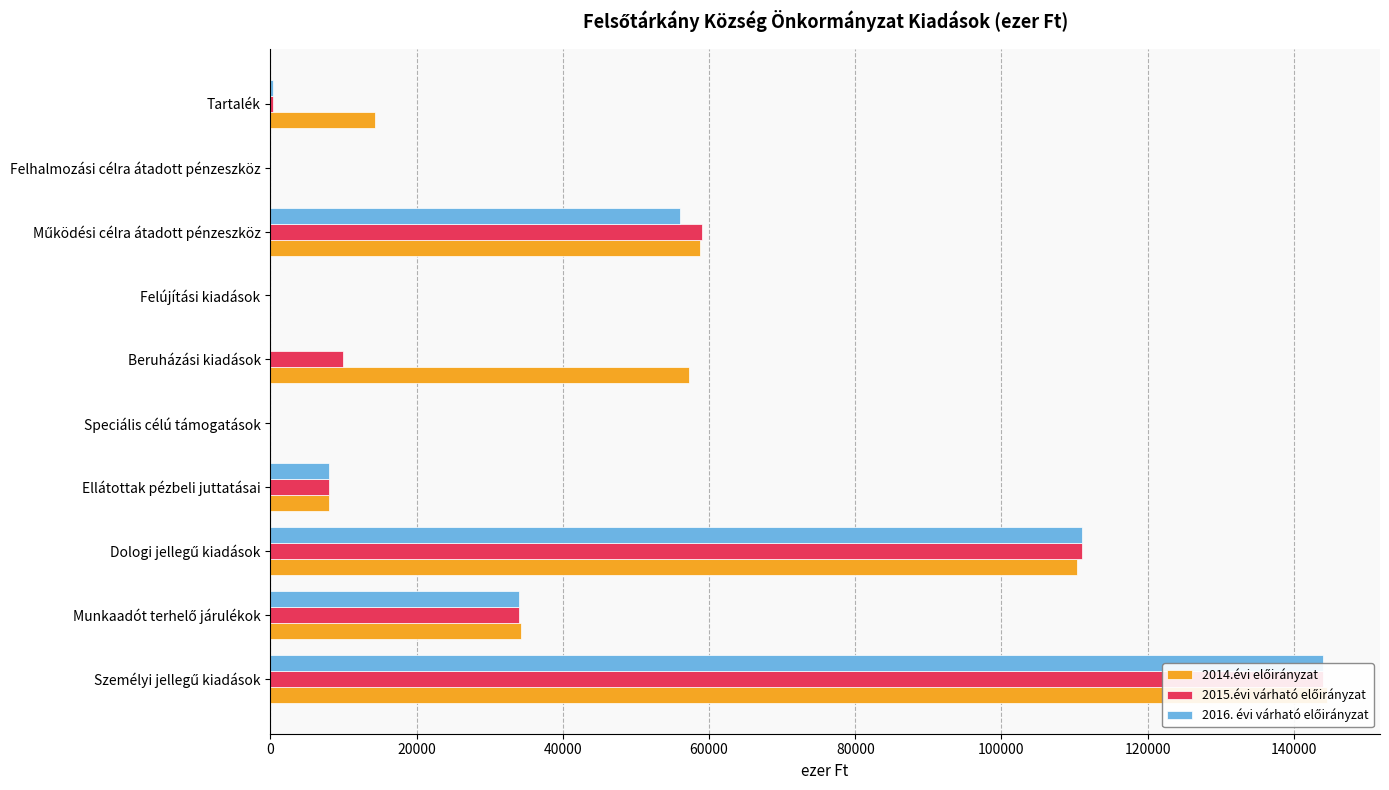

What is the difference between the 2014.évi előirányzat values at Speciális célú támogatások and Működési célra átadott pénzeszköz?

58697